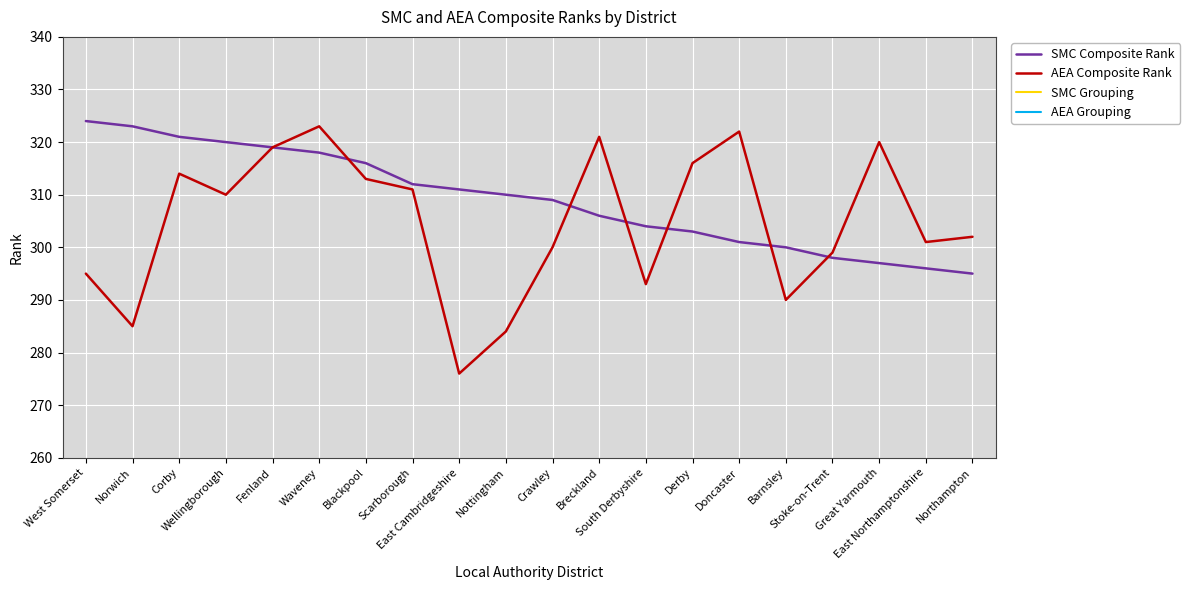

What position from the left is Breckland?

12